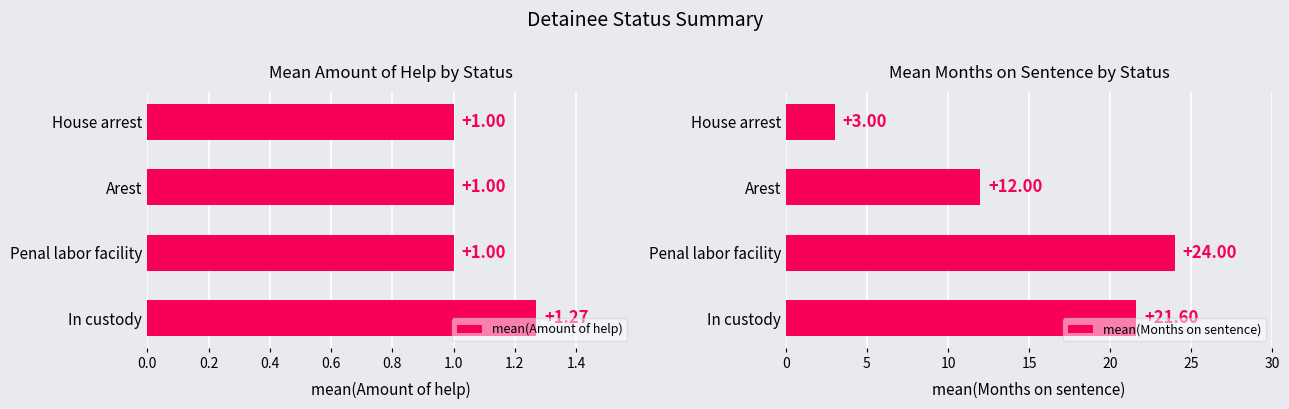

List the labels in order of mean(Months on sentence) value, smallest first.

House arrest, Arest, In custody, Penal labor facility